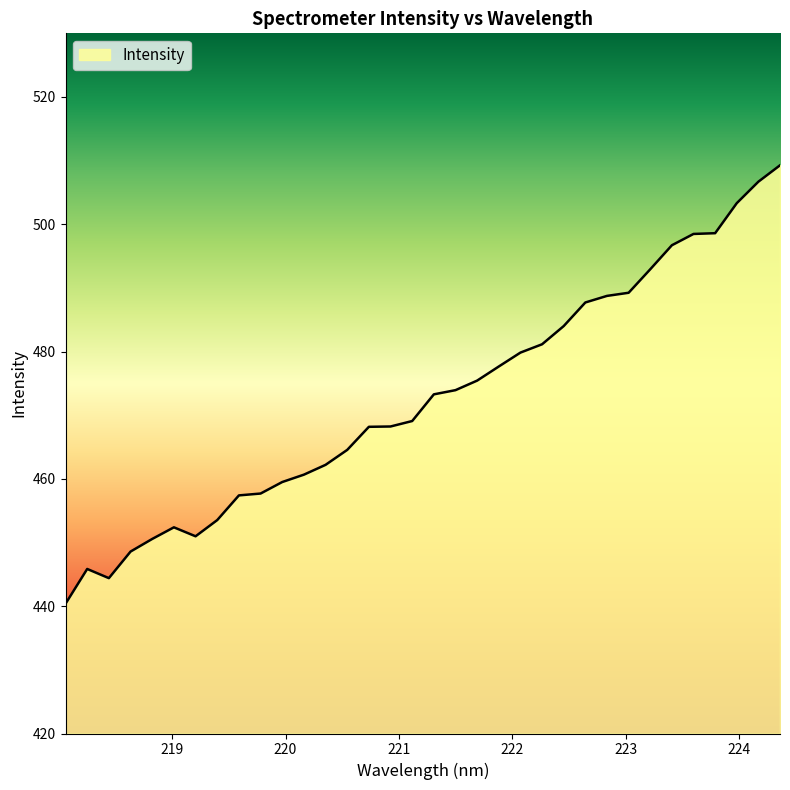

What is the maximum value shown in the chart?

509.3